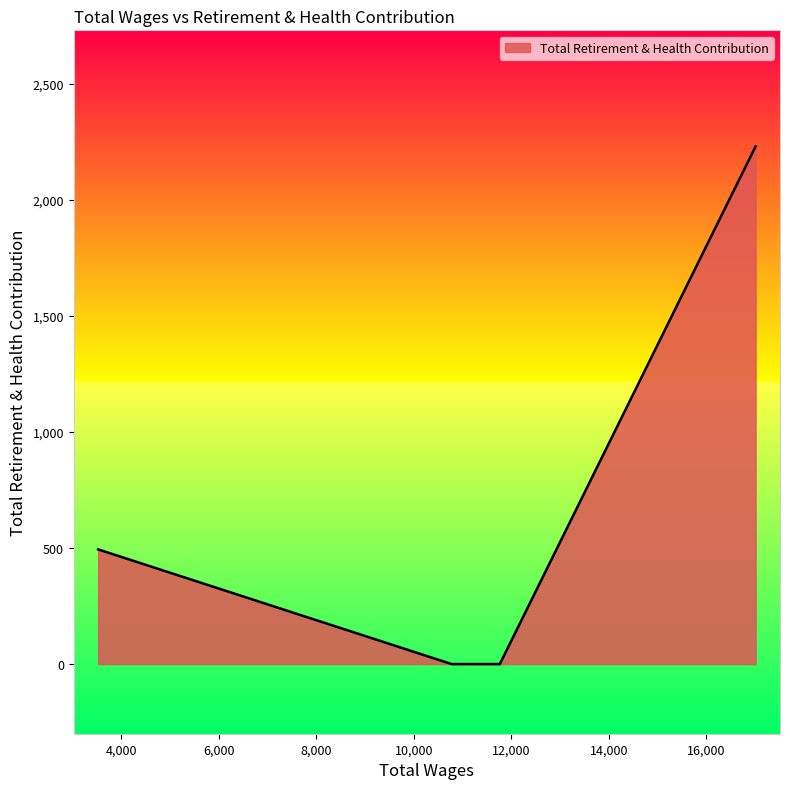

Count the number of categories in the chart.

4